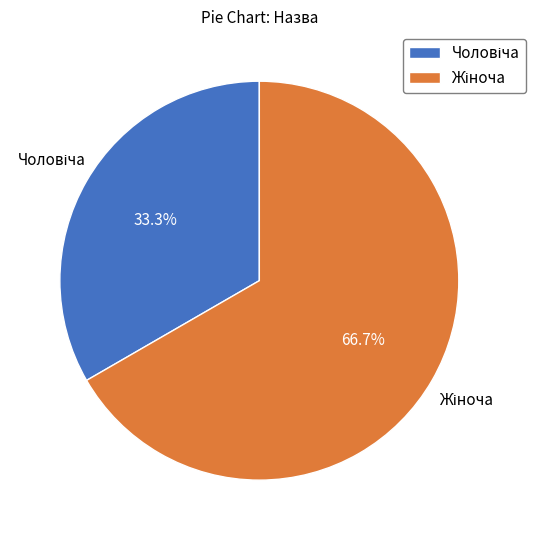

Is there a majority slice in this chart?

Yes